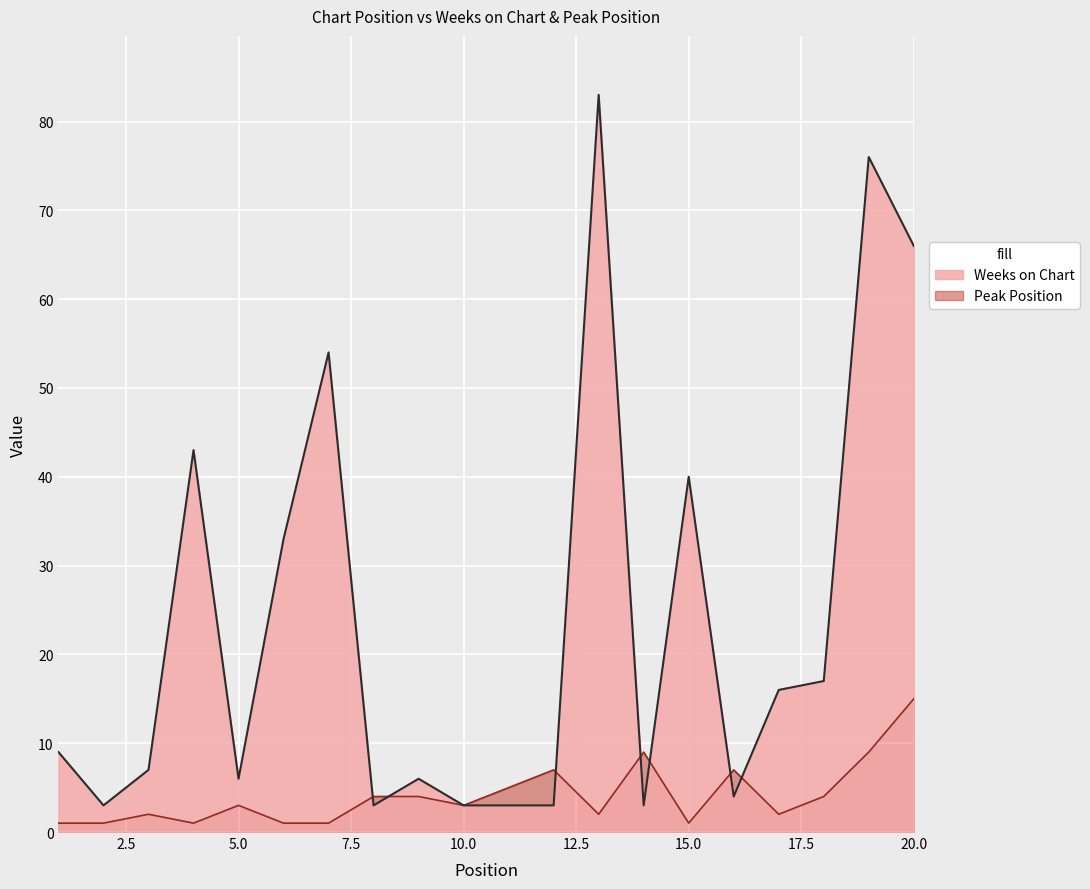

Rank the series by their average value, from lowest to highest.

Peak Position, Weeks on Chart